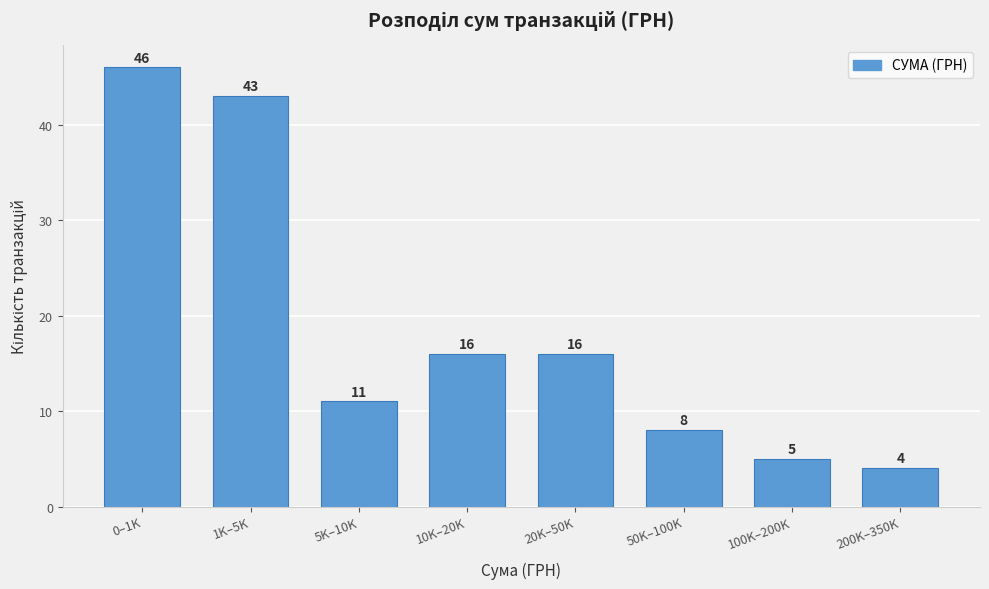

Reading left to right, list all the values displayed in this chart.

46	43	11	16	16	8	5	4